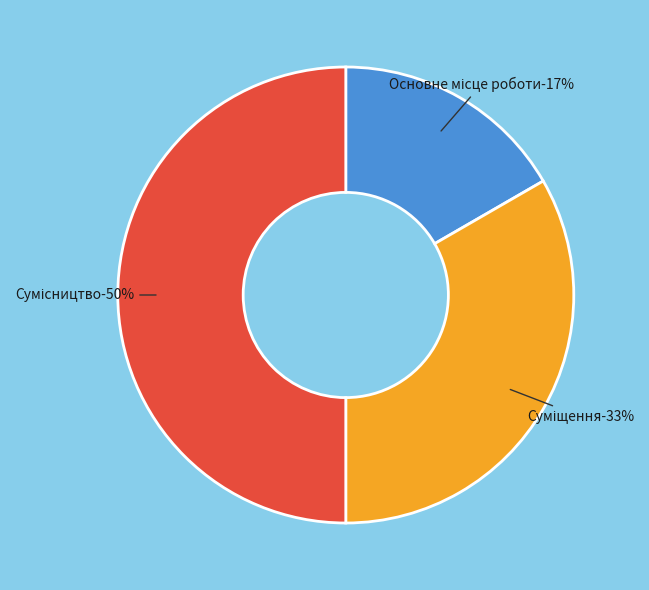

What percentage is the Суміщення slice, to the nearest percent?

33%